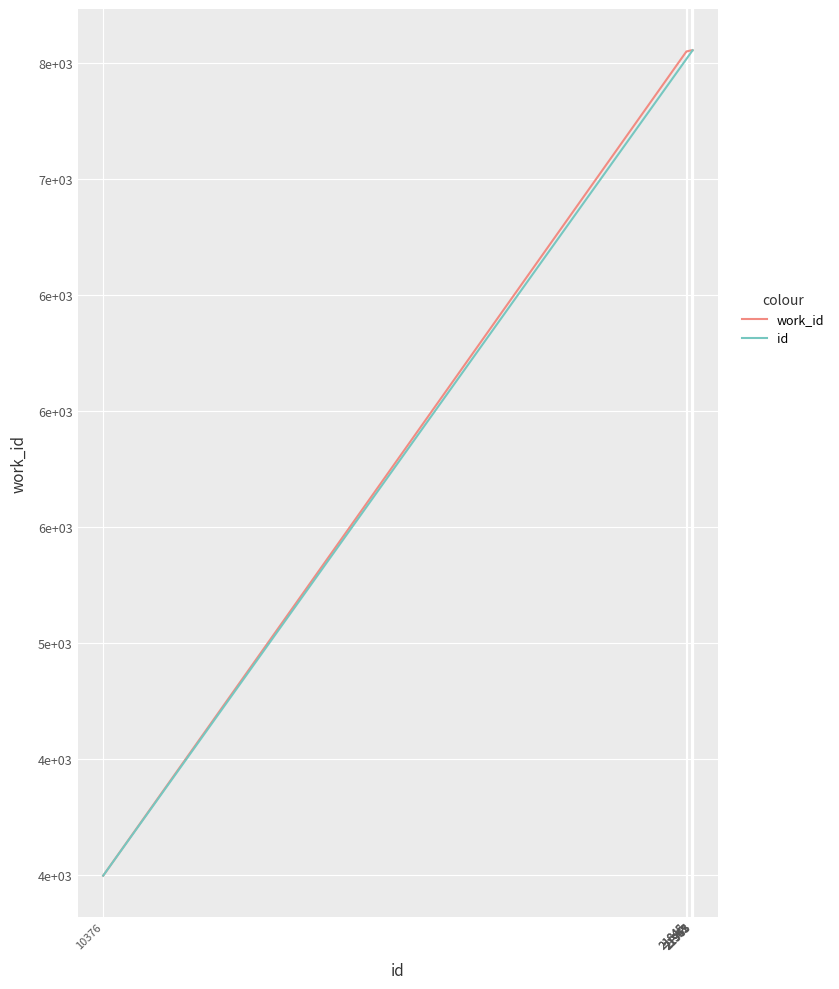

Is this an area chart (filled region under the line)?

No